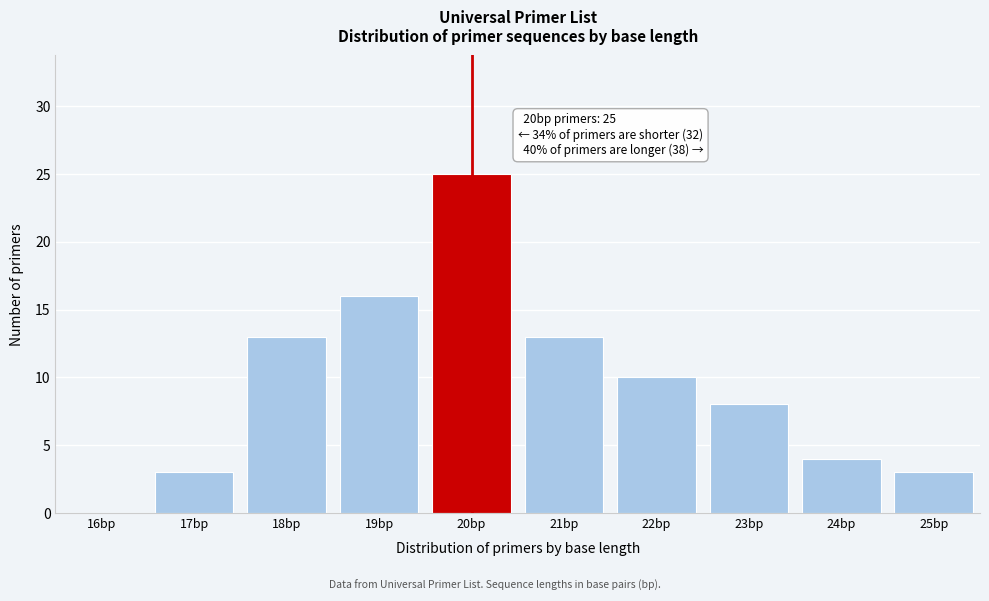

Reading right to left, transcribe all the data shown in this chart.

25bp=3	24bp=4	23bp=8	22bp=10	21bp=13	20bp=25	19bp=16	18bp=13	17bp=3	16bp=0